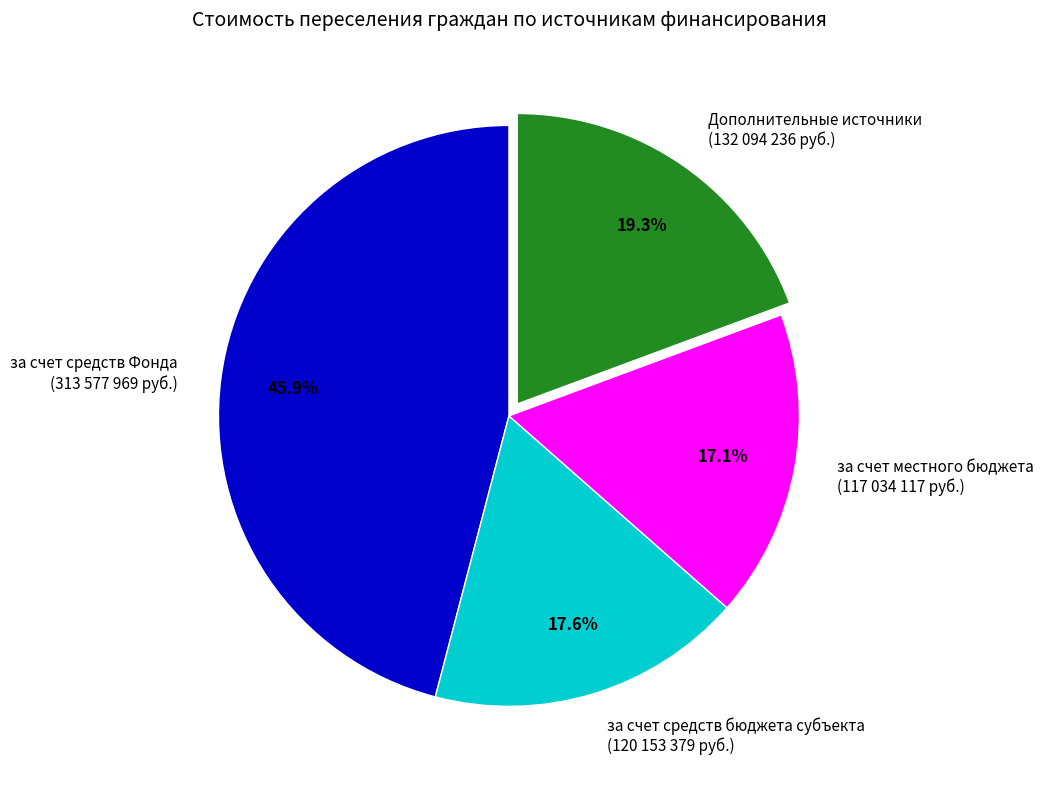

To the nearest percent, what is the difference between the за счет средств Фонда and Дополнительные источники slice percentages?

27%